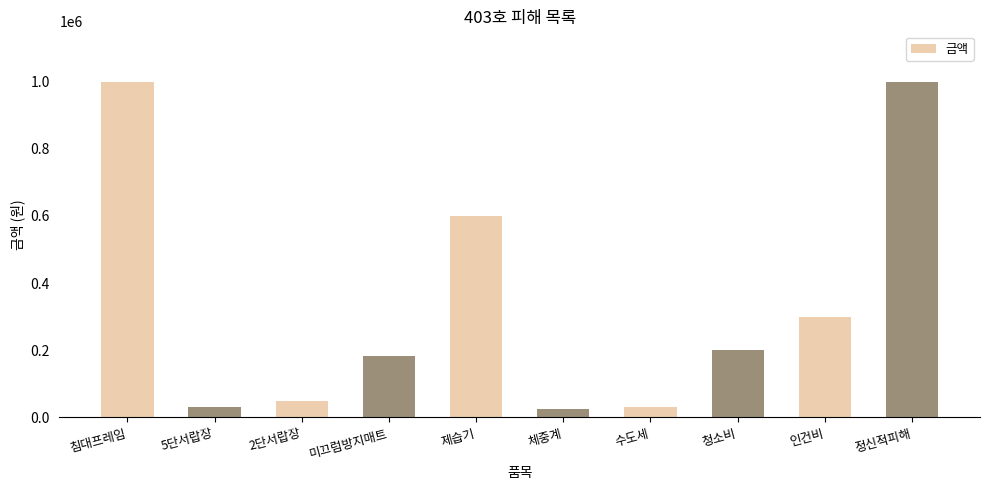

What is the change in value from 미끄럼방지매트 to 제습기?

+416000